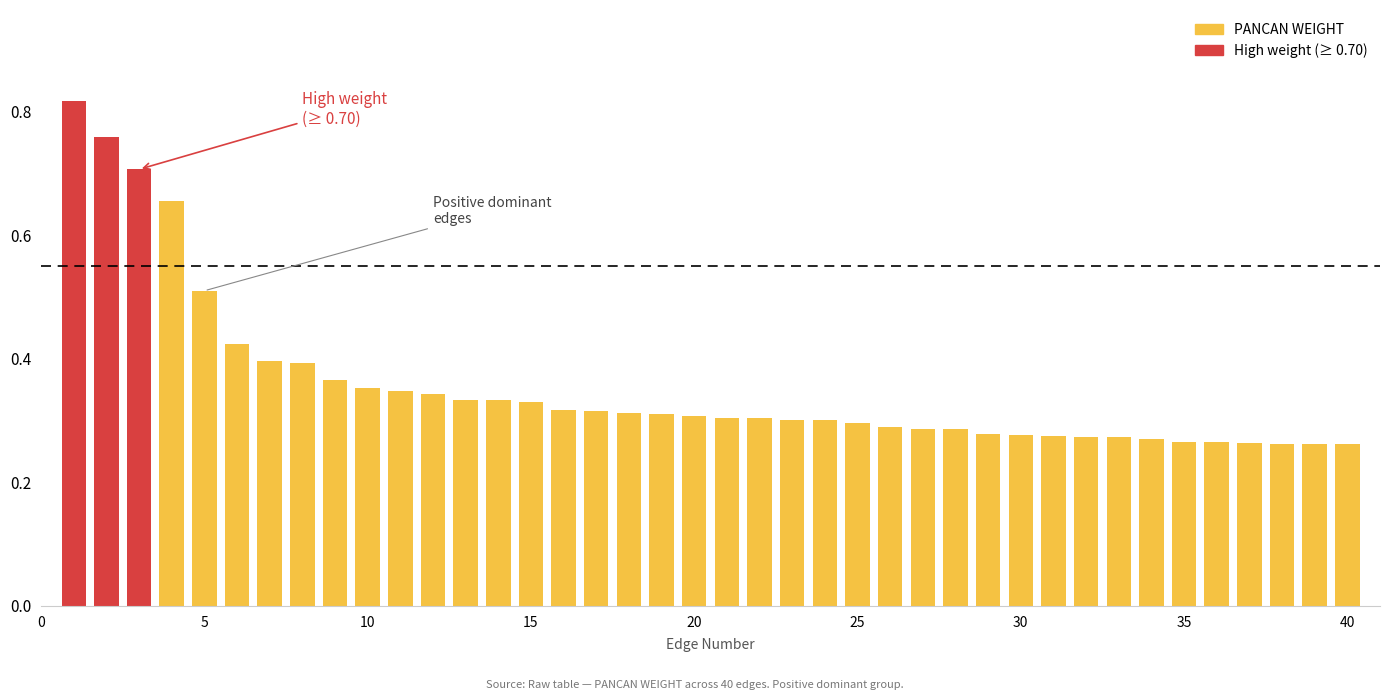

Count the values in the range 0 to 1.

40